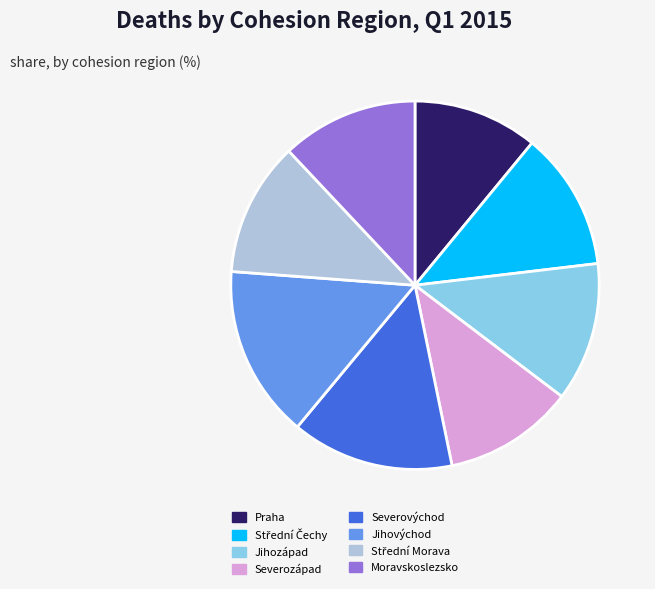

How many segments does this pie chart have?

8